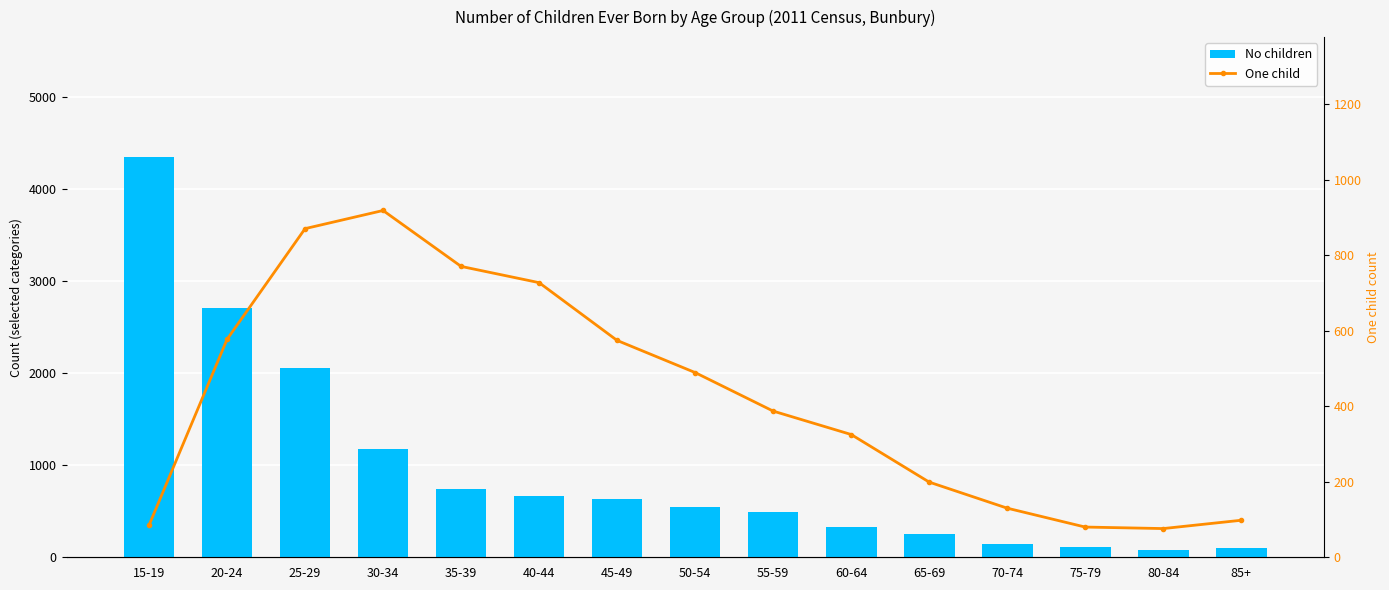

What is the maximum value for One child?

918